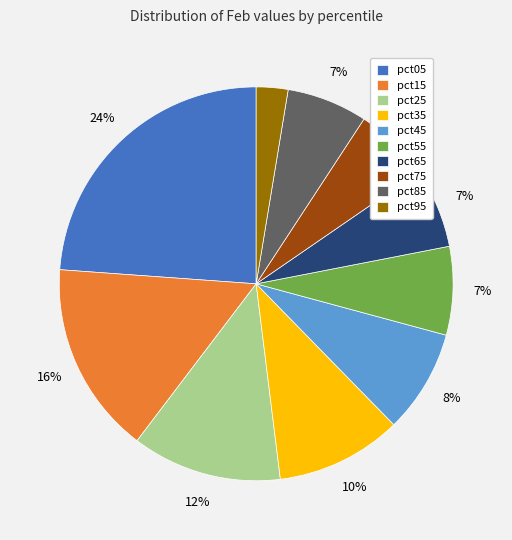

Do pct75 and pct65 together represent more than half of the pie?

No